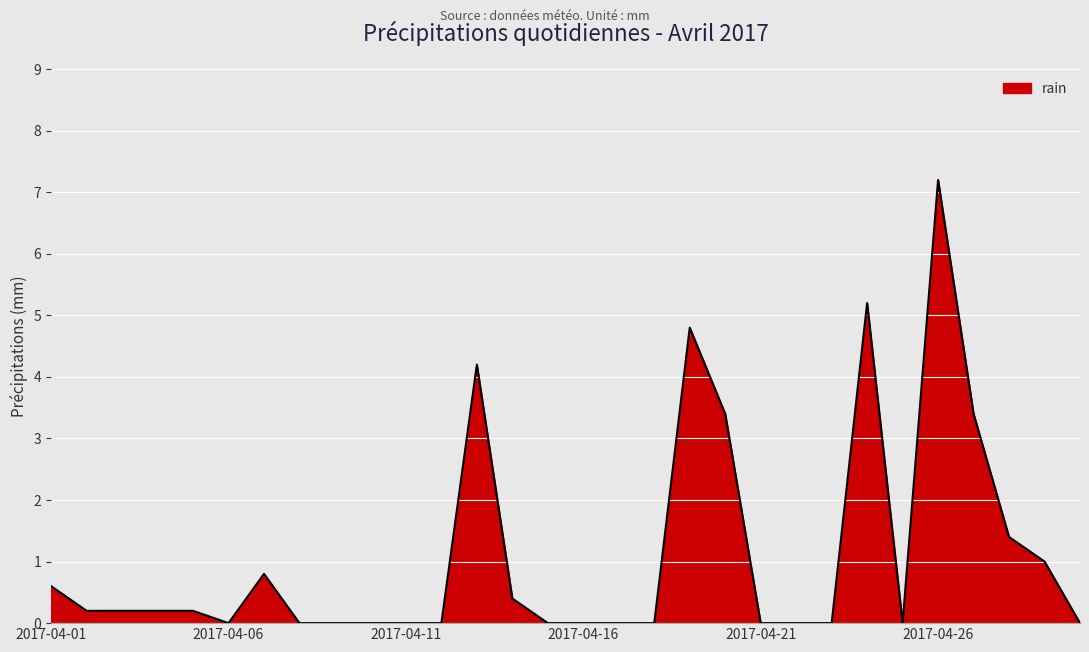

What is the difference between the maximum and minimum values?

7.2